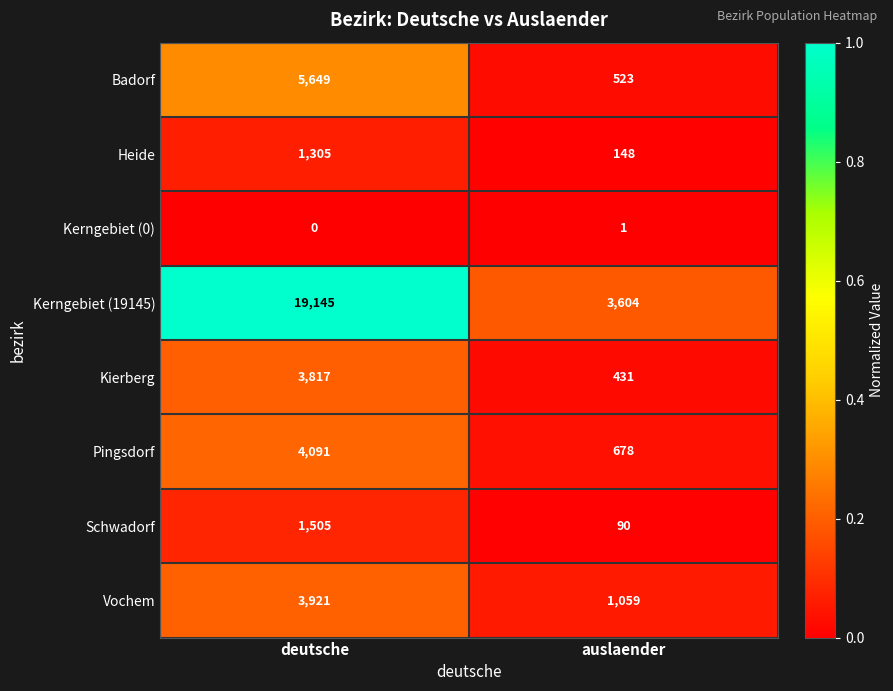

What is the greatest value displayed?

19145